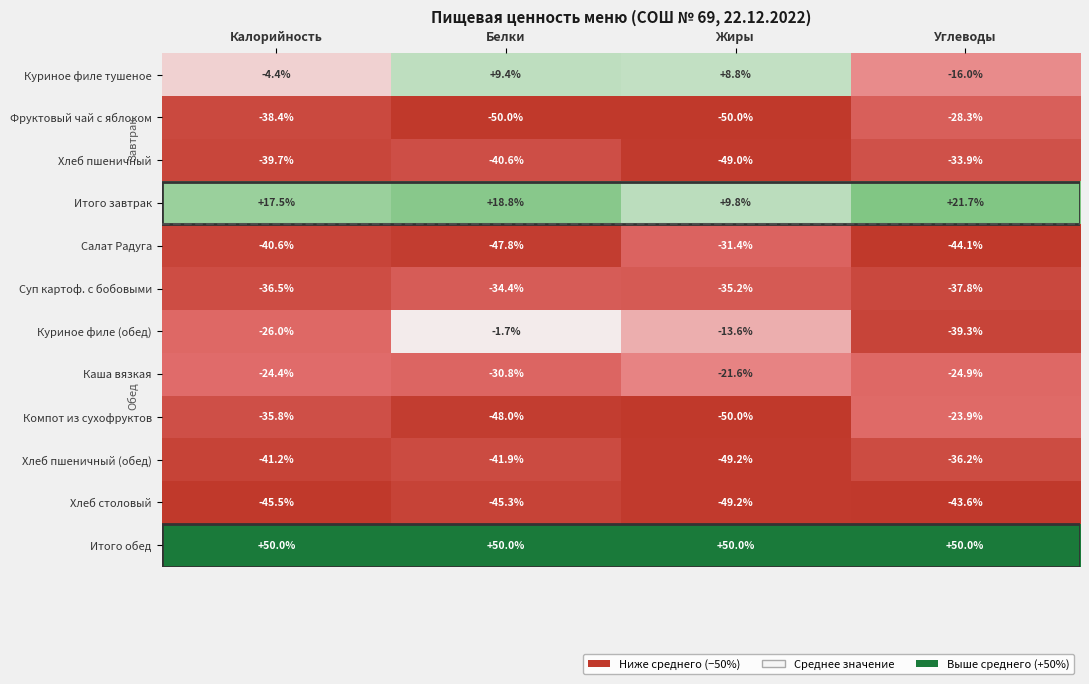

Rank the series at Калорийность from highest to lowest value.

Итого обед, Итого завтрак, Куриное филе тушеное, Каша вязкая, Куриное филе (обед), Компот из сухофруктов, Суп картоф. с бобовыми, Фруктовый чай с яблоком, Хлеб пшеничный, Салат Радуга, Хлеб пшеничный (обед), Хлеб столовый